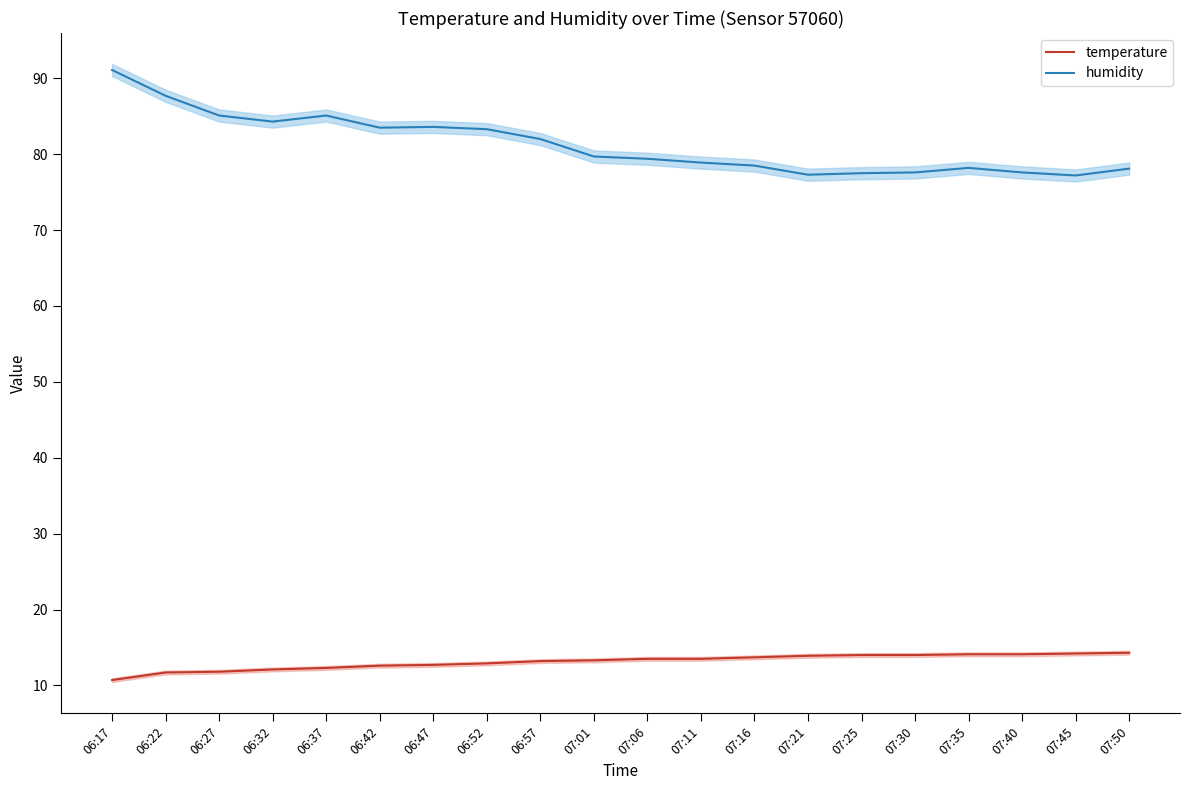

At which label does temperature first exceed 13?

06:57